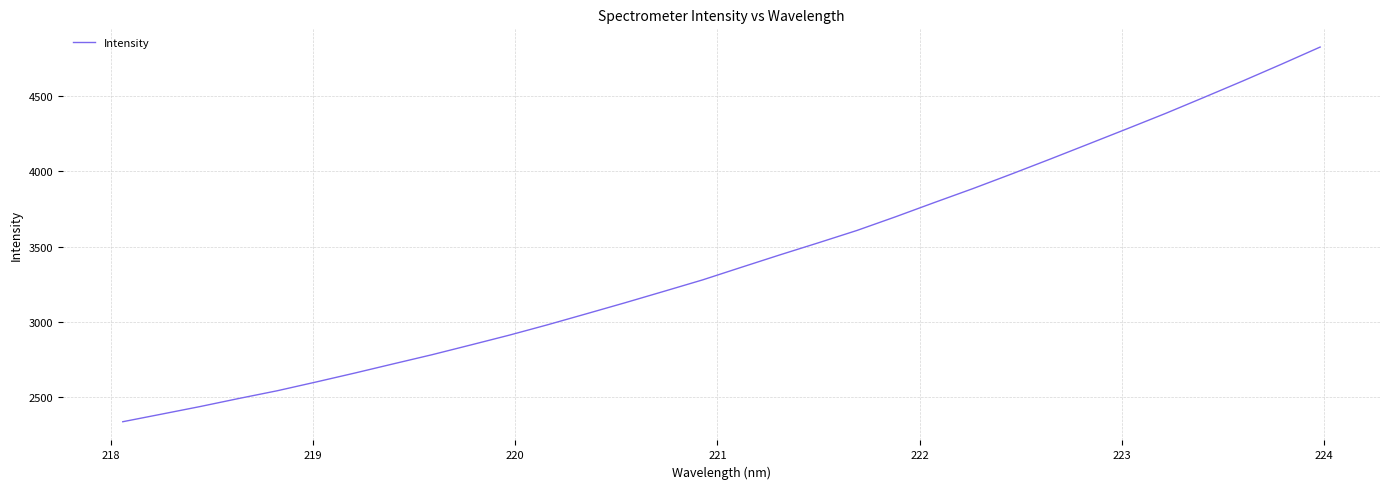

What is the maximum value shown in the chart?

4826.2